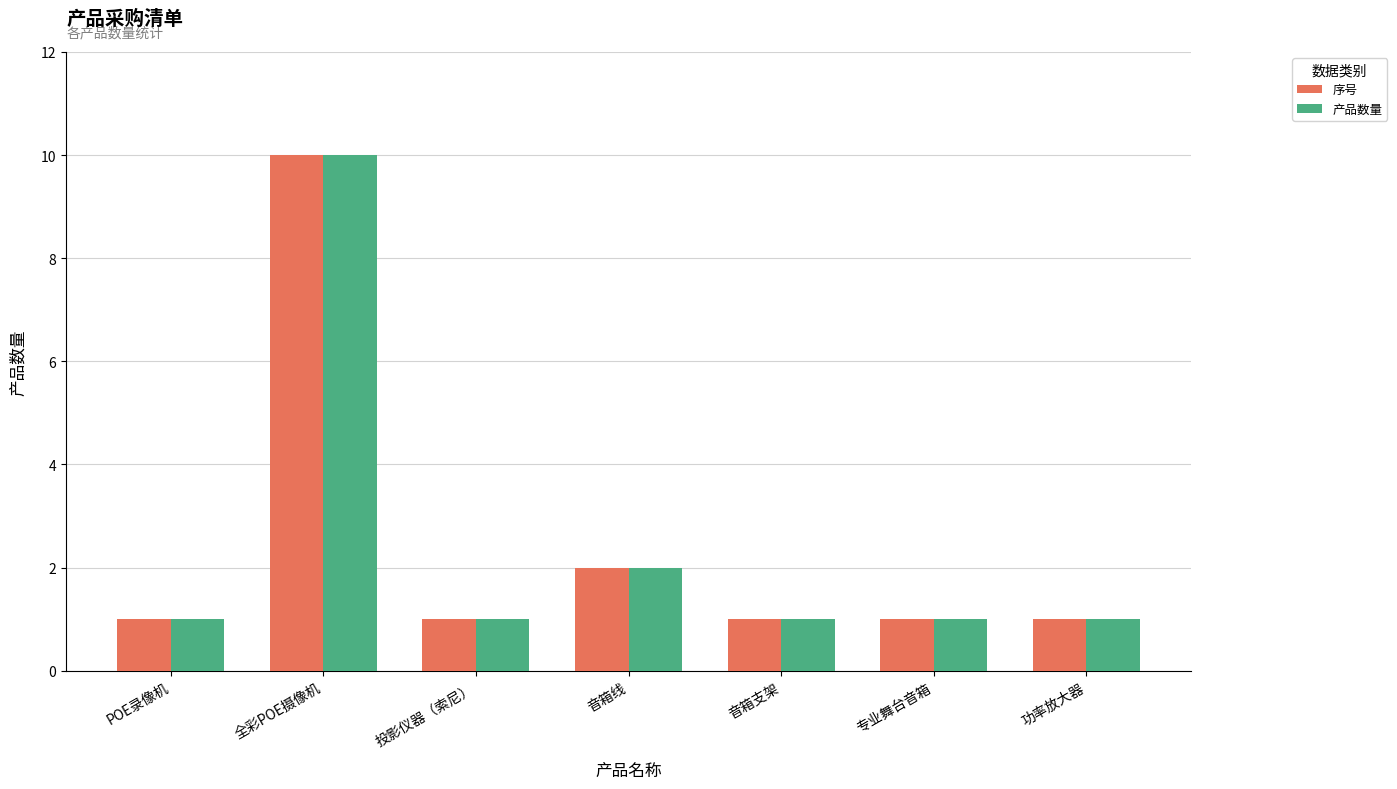

At which category is the sum across all series the highest?

全彩POE摄像机